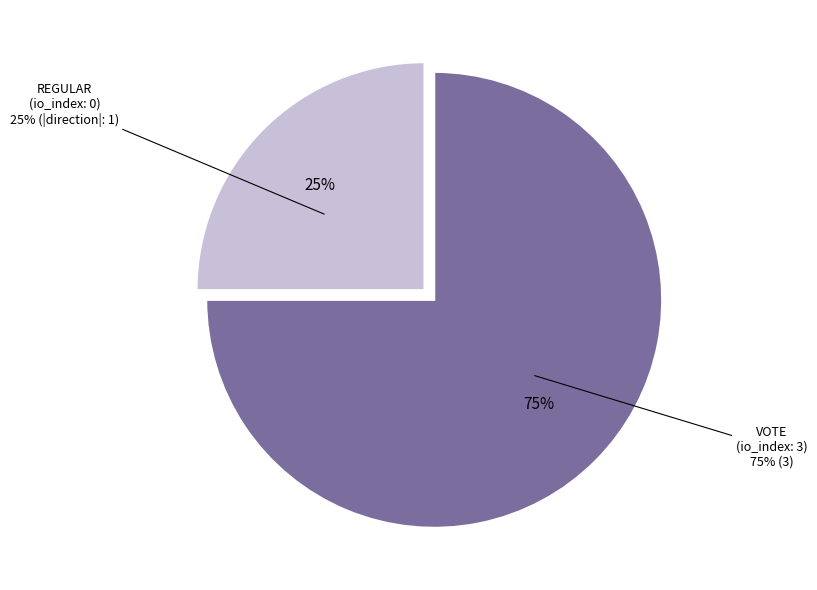

How many segments does this pie chart have?

2